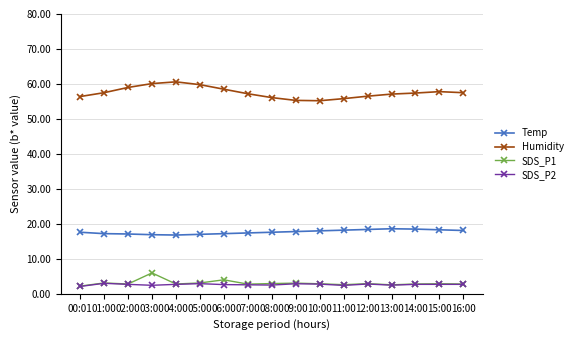

What is the smallest value displayed?

2.1